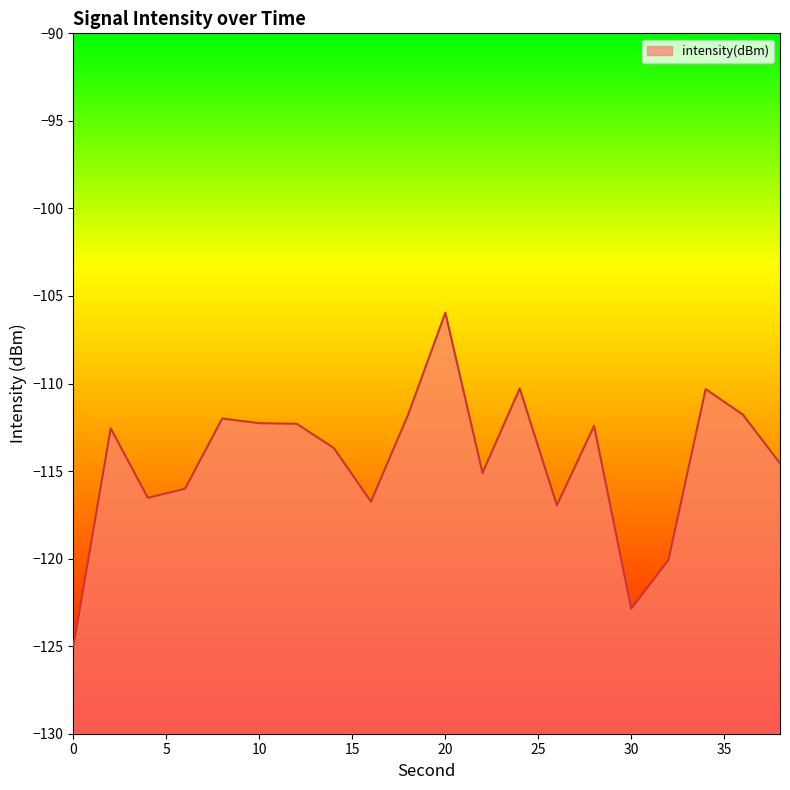

The chart shows a value of -125.0 at 0. True or false?

True